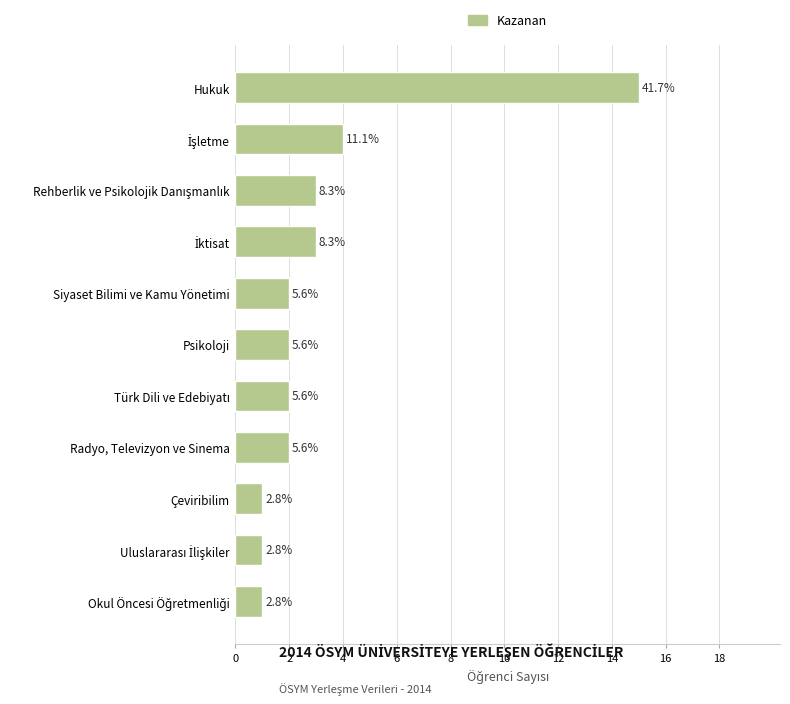

How many bars are there in total?

11